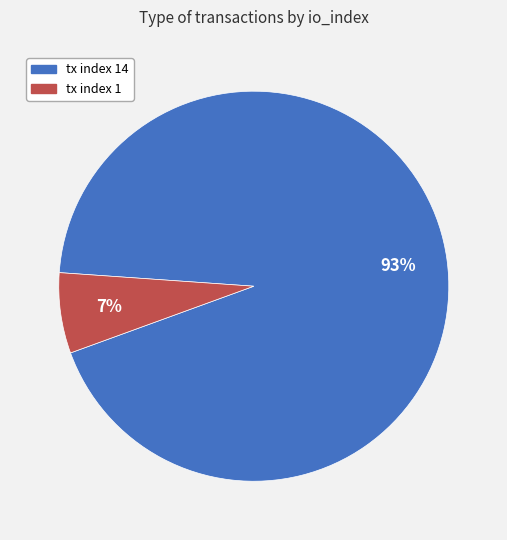

Is it true that tx index 14 is 93% of the pie?

True